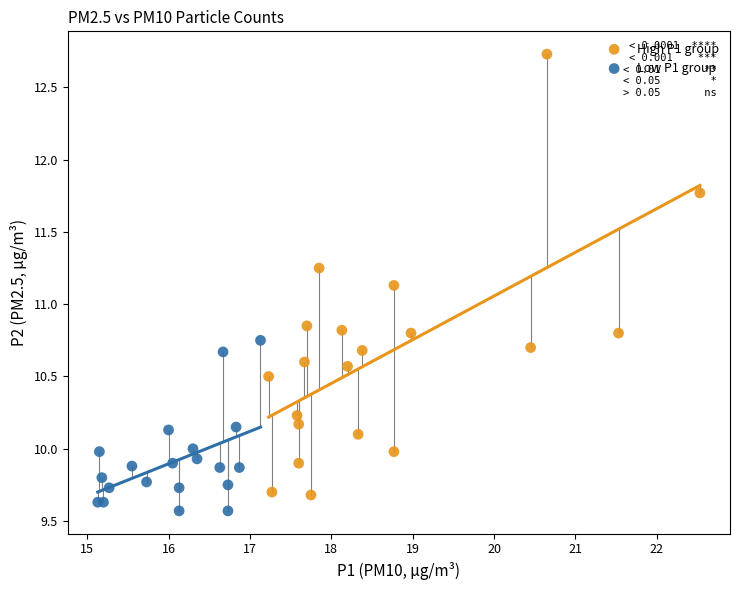

Which series contains the highest Y value?

High P1 group